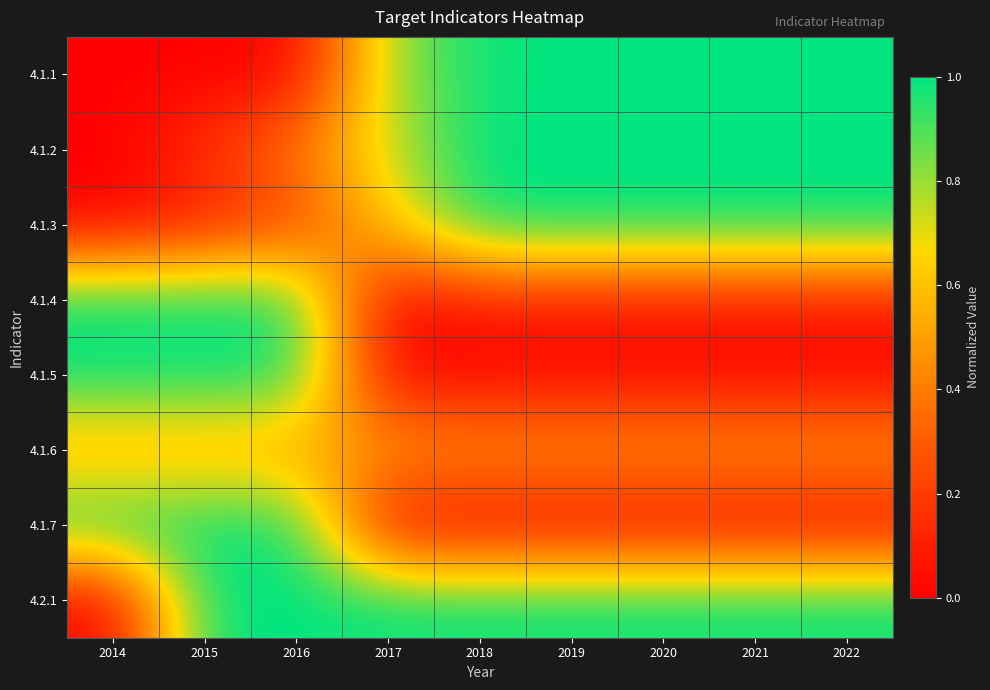

Reading left to right, extract all data points from this chart.

4.1.1: 2014=0.0	2015=0.0	2016=0.0	2017=0.8	2018=1.0	2019=1.0	2020=1.0	2021=1.0	2022=1.0
4.1.2: 2014=0.0	2015=0.2	2016=0.4	2017=0.7	2018=1.0	2019=1.0	2020=1.0	2021=1.0	2022=1.0
4.1.3: 2014=0.0	2015=0.1	2016=0.2	2017=0.6	2018=1.0	2019=1.0	2020=1.0	2021=1.0	2022=1.0
4.1.4: 2014=1.0	2015=1.0	2016=1.0	2017=0.0	2018=0.1	2019=0.1	2020=0.1	2021=0.1	2022=0.1
4.1.5: 2014=1.0	2015=1.0	2016=1.0	2017=0.0	2018=0.0	2019=0.0	2020=0.0	2021=0.0	2022=0.0
4.1.6: 2014=0.5	2015=0.5	2016=0.5	2017=0.5	2018=0.5	2019=0.5	2020=0.5	2021=0.5	2022=0.5
4.1.7: 2014=1.0	2015=1.0	2016=1.0	2017=0.0	2018=0.0	2019=0.0	2020=0.0	2021=0.0	2022=0.0
4.2.1: 2014=0.0	2015=1.0	2016=1.0	2017=1.0	2018=1.0	2019=1.0	2020=1.0	2021=1.0	2022=1.0